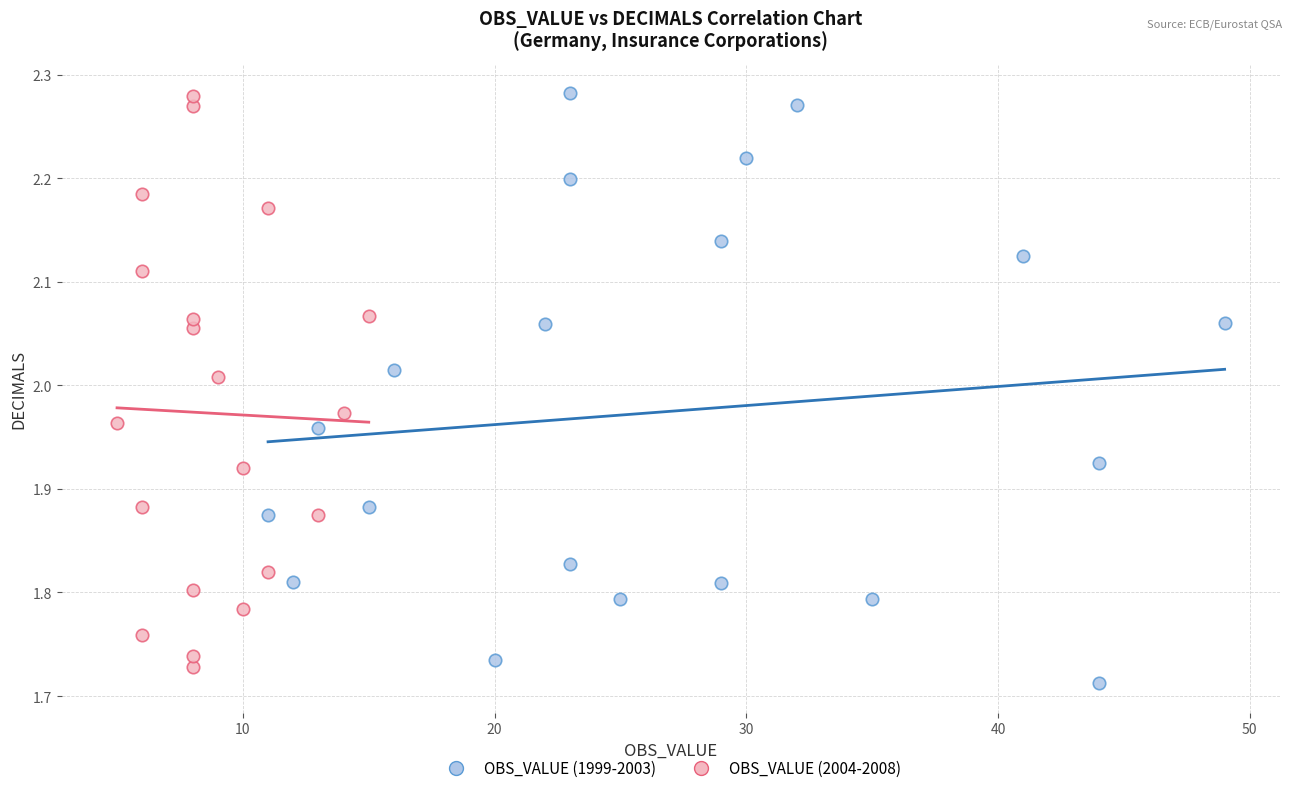

What are all the series names shown in the legend?

OBS_VALUE (1999-2003), OBS_VALUE (2004-2008)